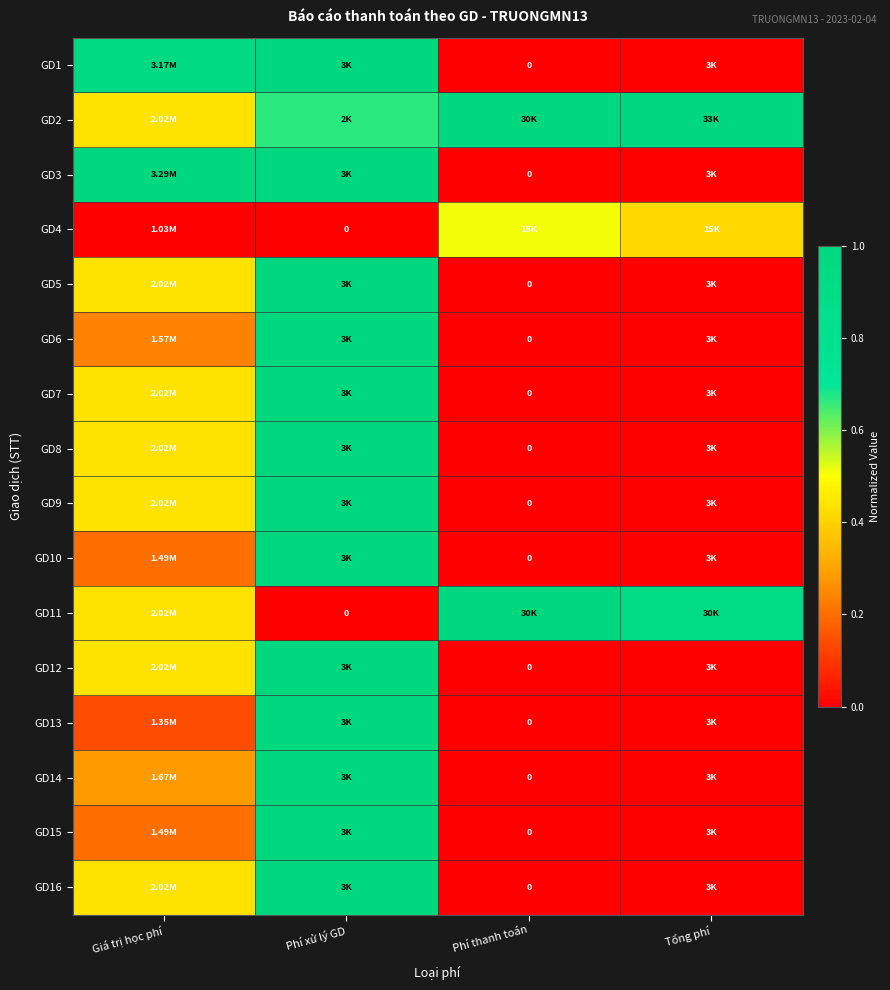

How many data points does each series have?

4